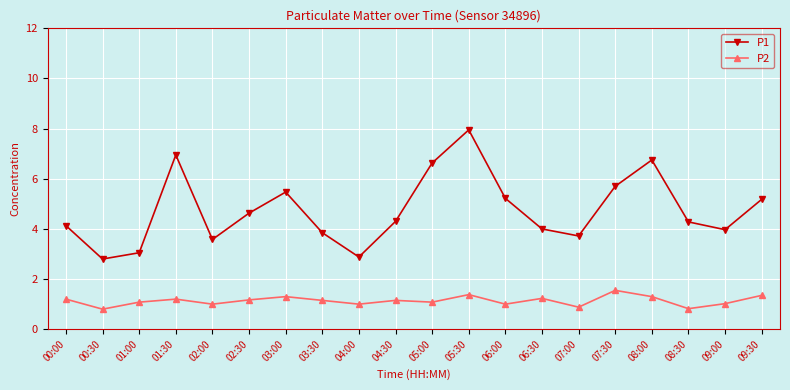

True or false: P2 and P1 intersect in this chart.

False